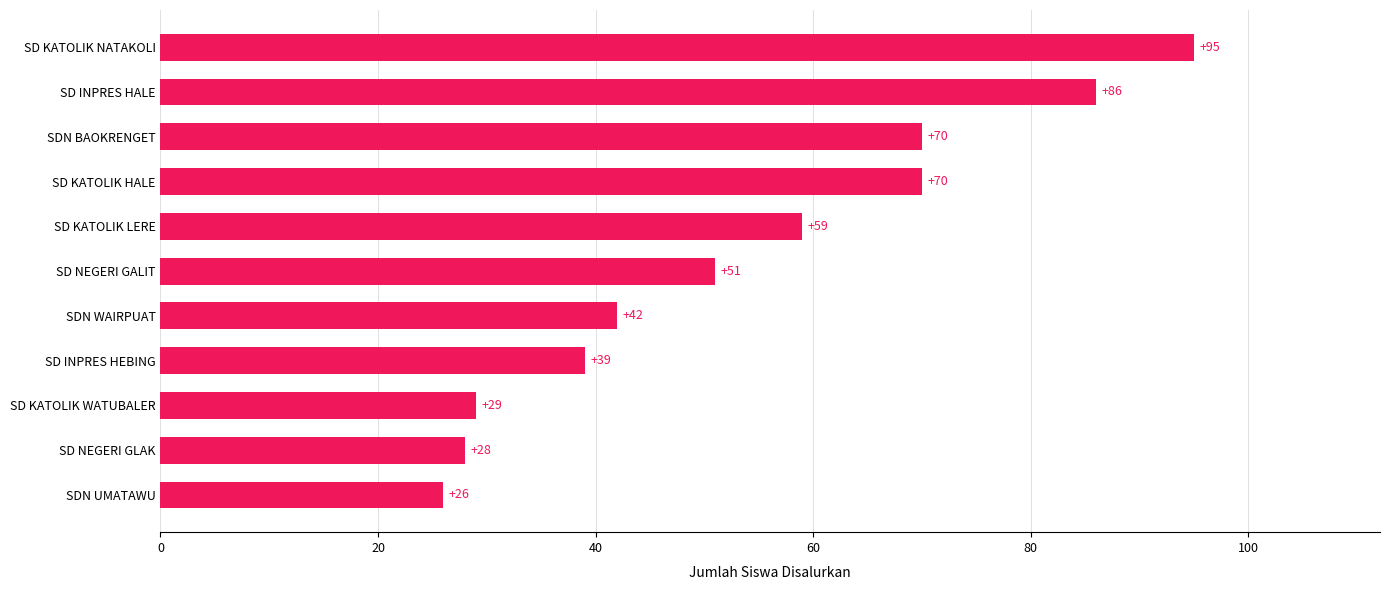

What is the smallest value displayed?

26